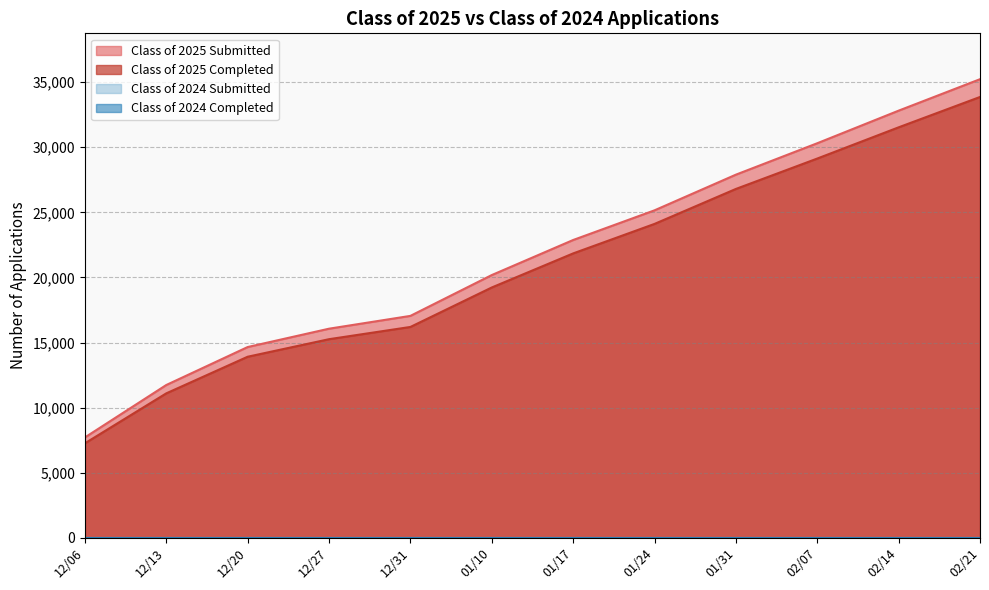

What is the spread (max minus min) of values at 02/21?

1366